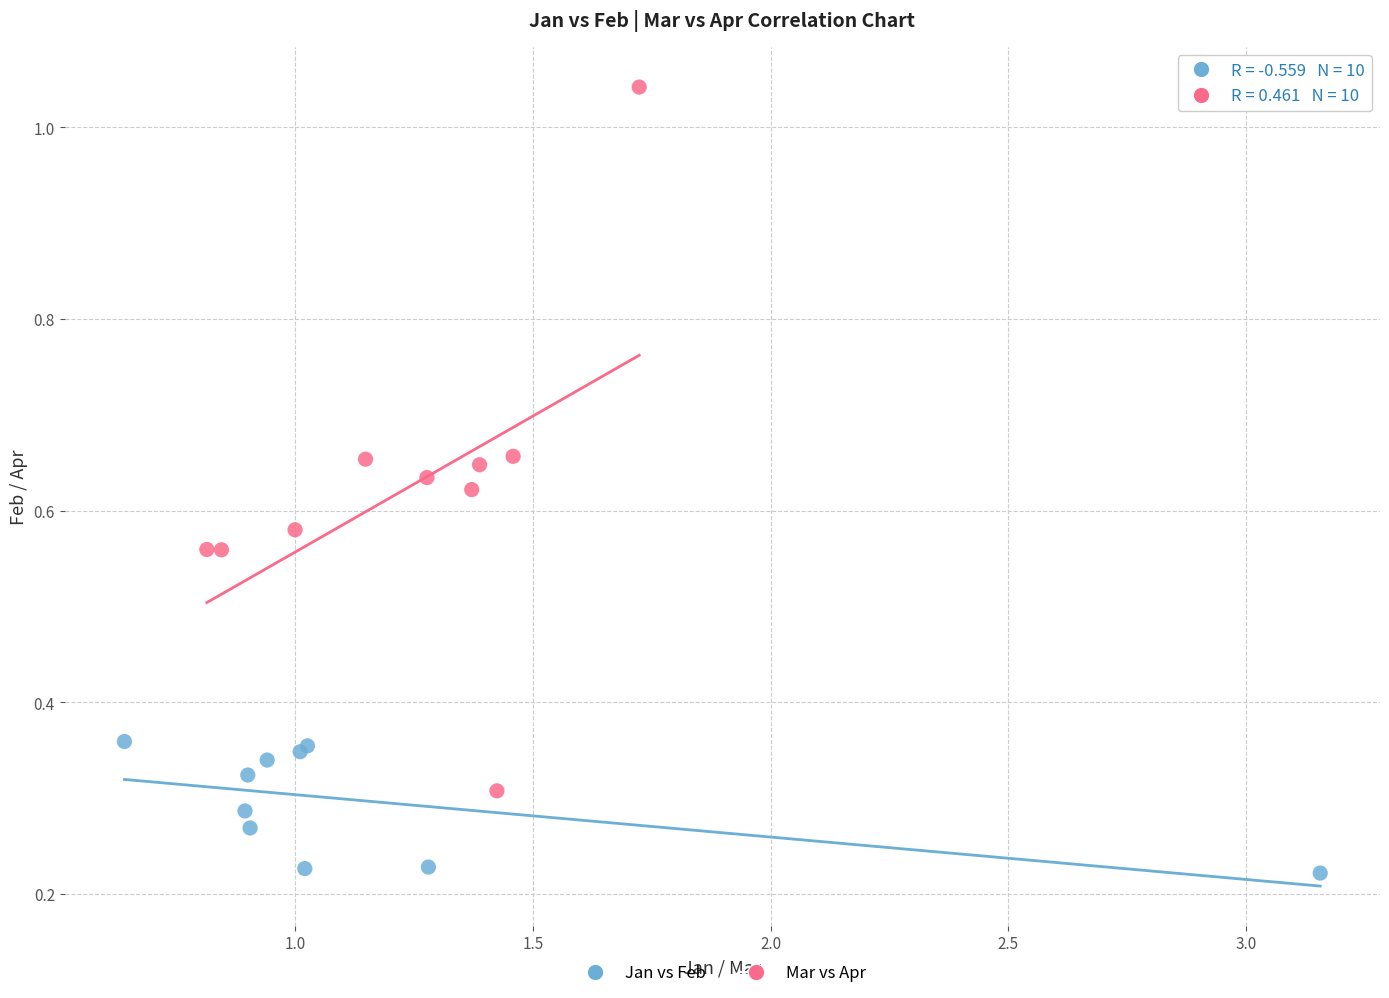

Which series contains the highest Y value?

Mar vs Apr